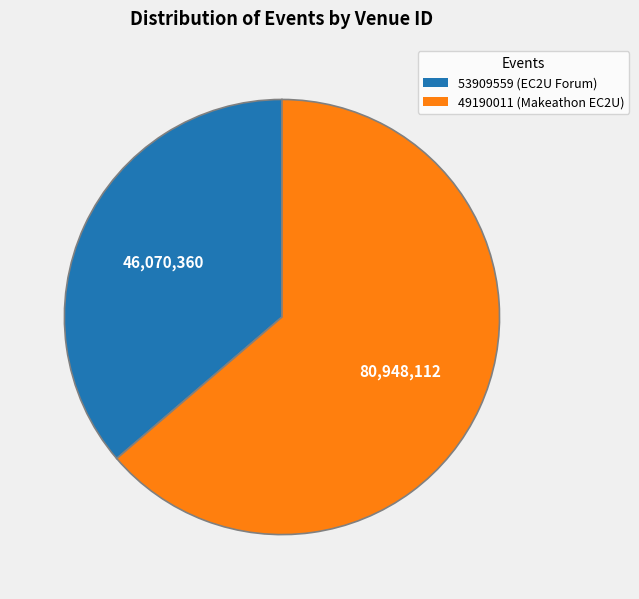

Is it true that 53909559 (EC2U Forum) is 21% of the pie?

False